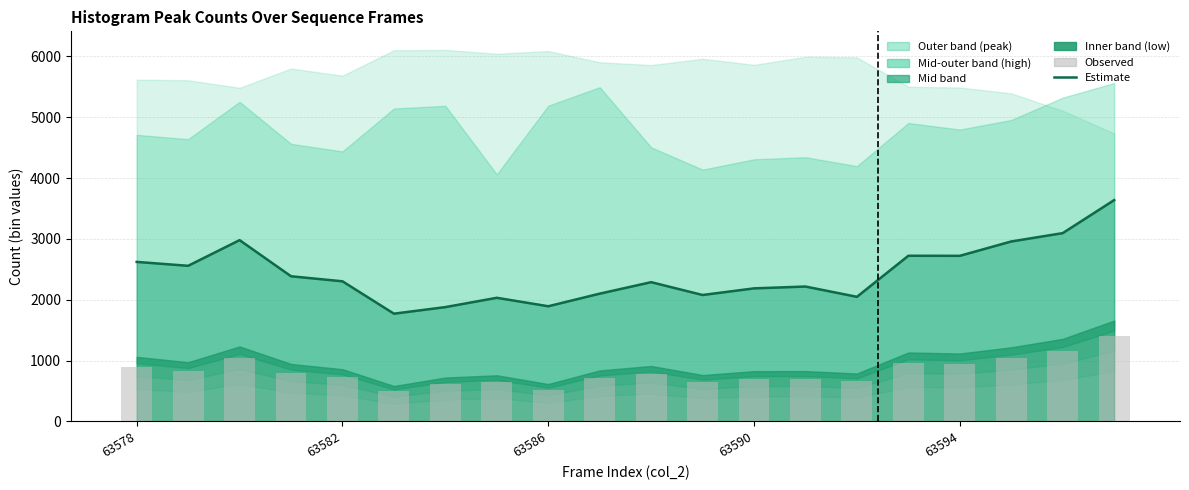

How many groups of bars are there?

20